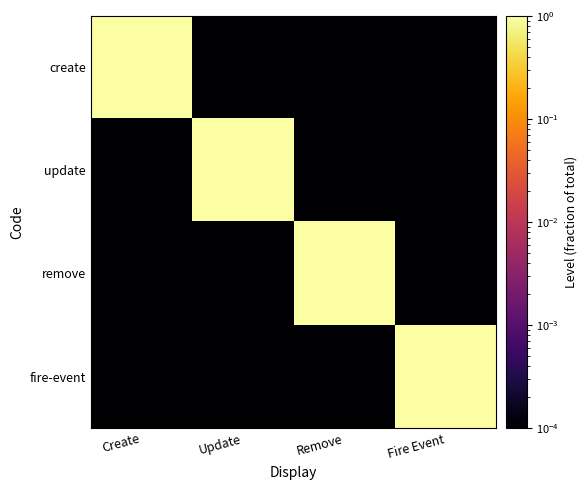

What is the total value across all series at Create?

1.0